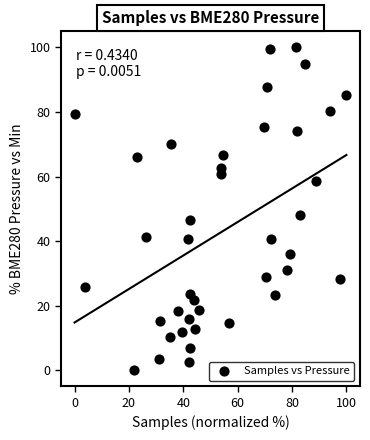

What Y value in the scatter plot is closest to 50?

48.0